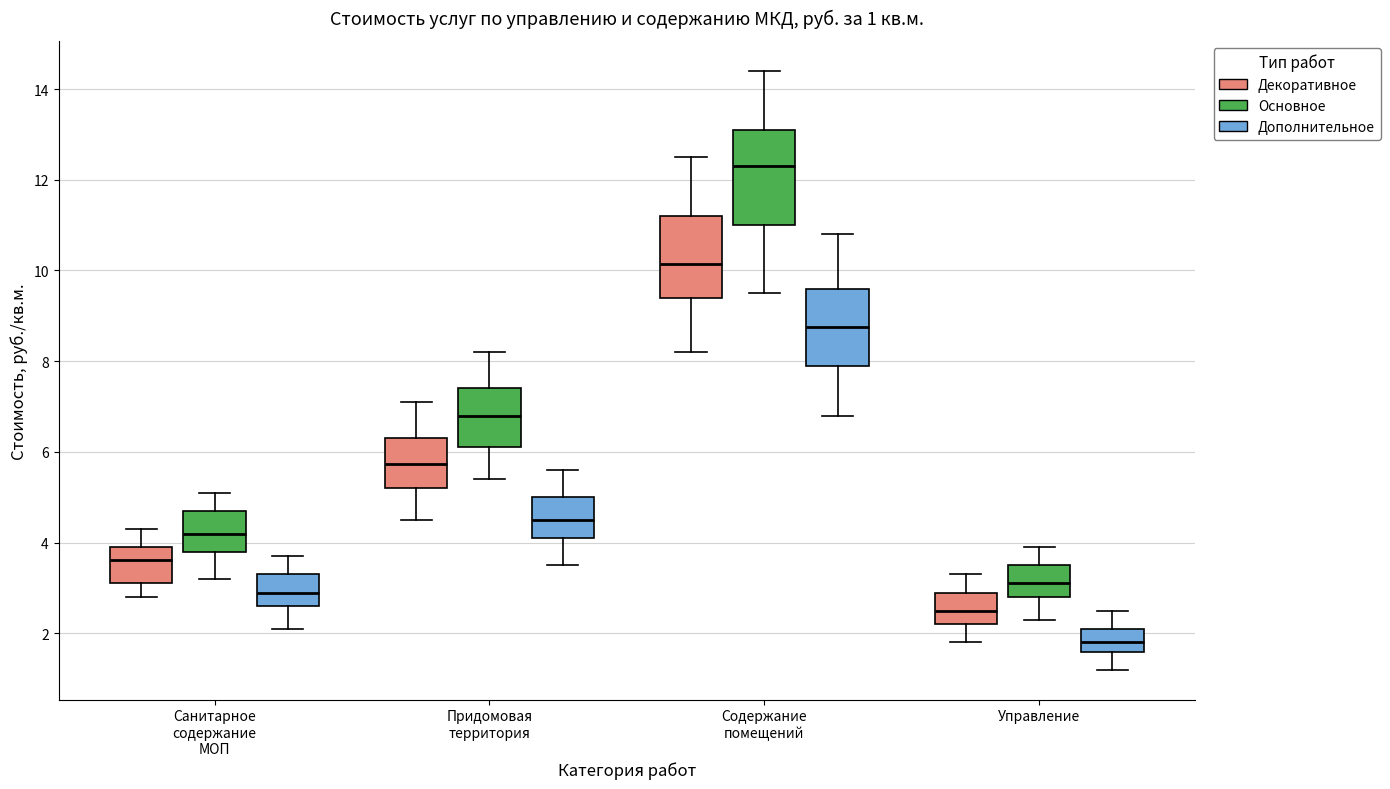

Comparing the boxes themselves (not the whiskers), which one is the tallest?

Содержание помещений (Основное)